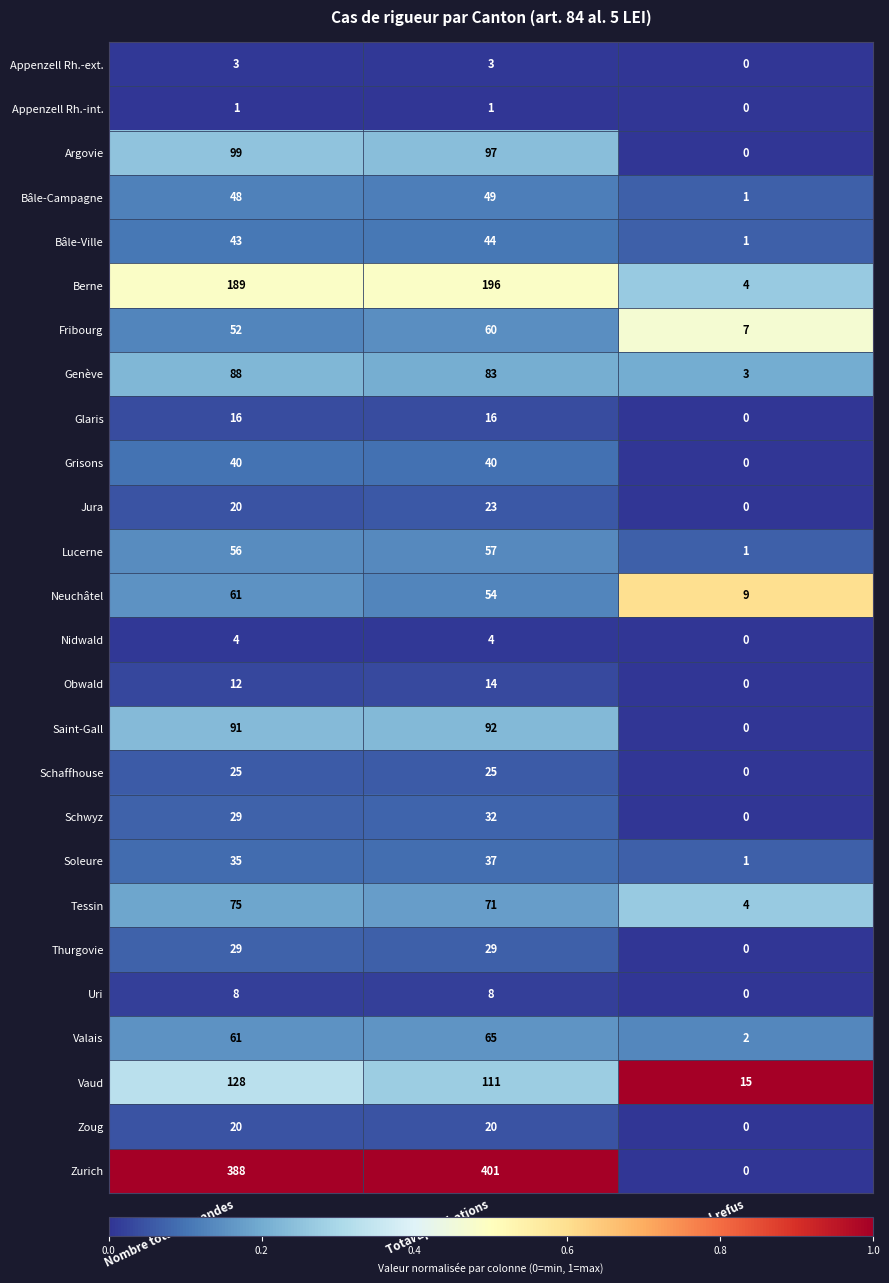

Read the Bâle-Campagne value at Nombre total demandes.

48